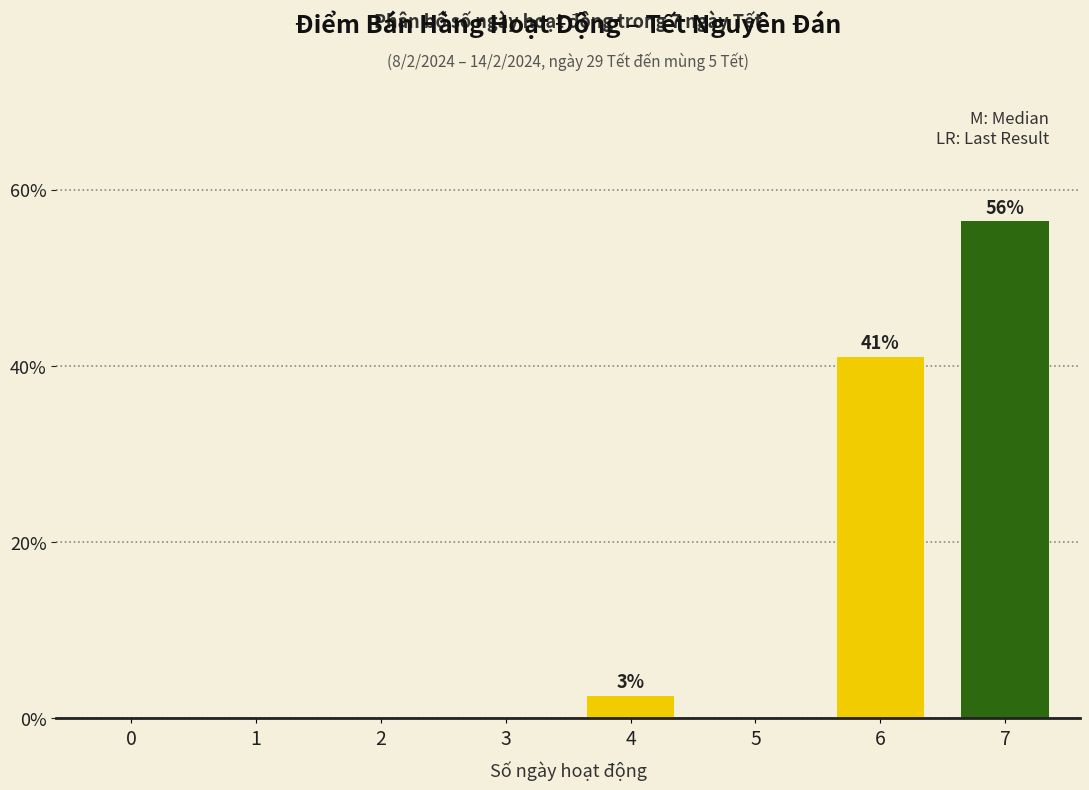

Reading right to left, transcribe all the data shown in this chart.

7=56.4	6=41.0	5=0.0	4=2.6	3=0.0	2=0.0	1=0.0	0=0.0